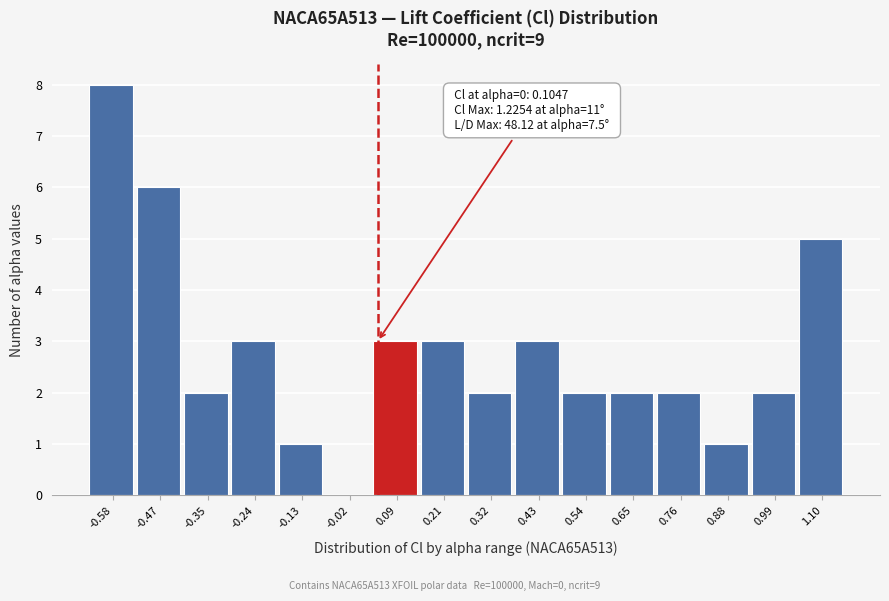

Reading right to left, extract all data points from this chart.

1.10=5	0.99=2	0.88=1	0.76=2	0.65=2	0.54=2	0.43=3	0.32=2	0.21=3	0.09=3	-0.02=0	-0.13=1	-0.24=3	-0.35=2	-0.47=6	-0.58=8